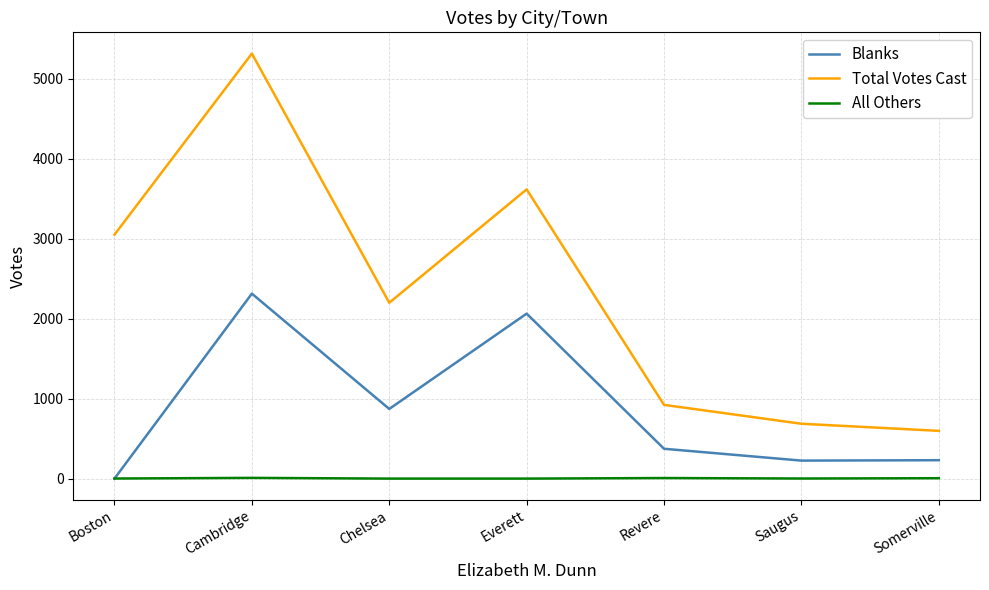

How many values in the Blanks series are below 373?

3